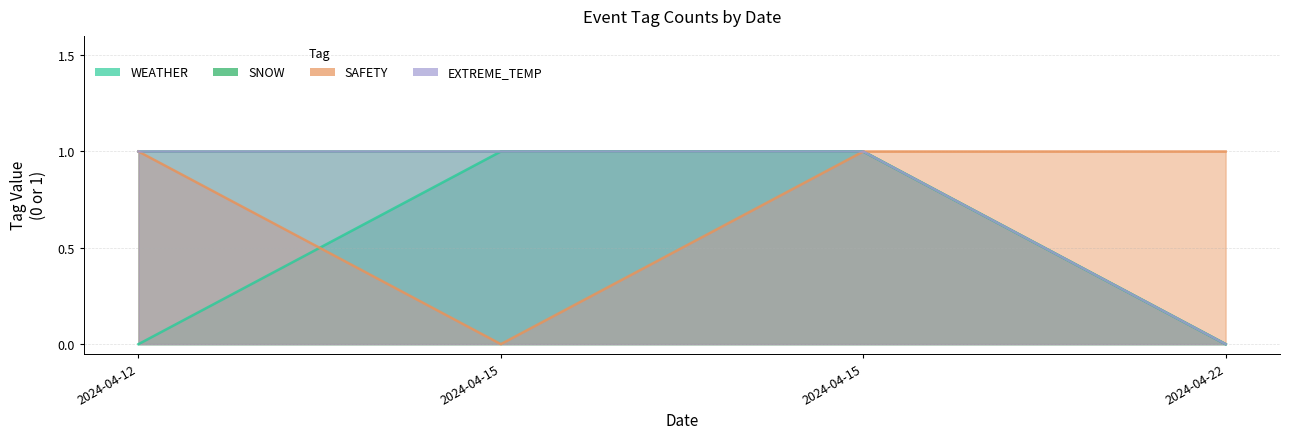

True or false: SAFETY and SNOW cross at least once.

False